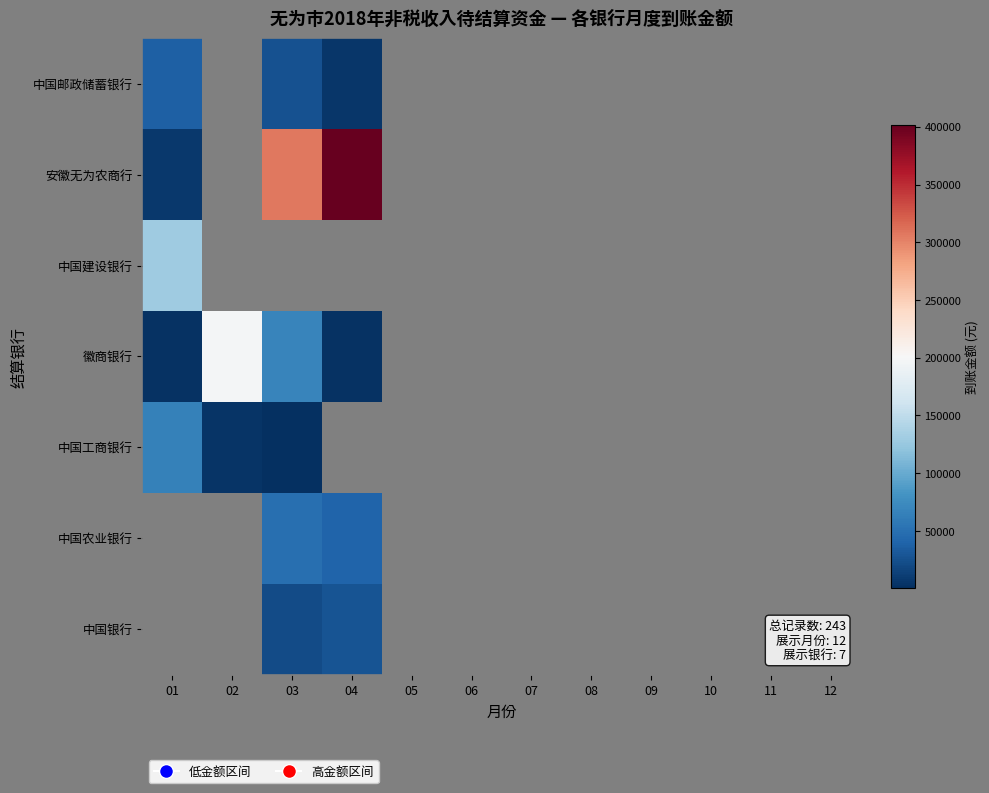

How many series are shown in this chart?

7